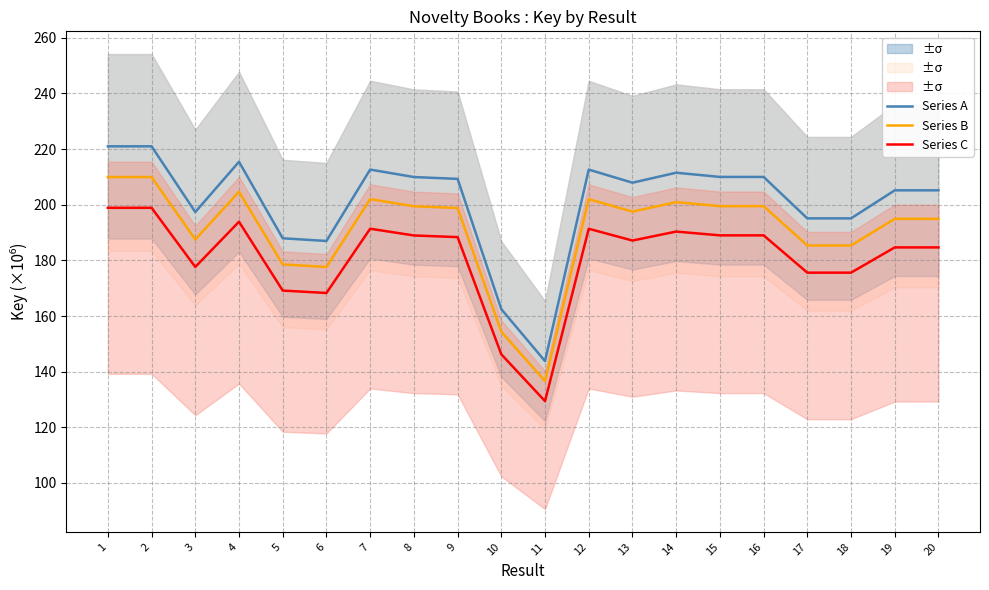

Reading left to right, transcribe all the data shown in this chart.

Series A: 1=221.0	2=221.0	3=197.4	4=215.4	5=188.0	6=187.0	7=212.7	8=210.0	9=209.3	10=162.5	11=143.8	12=212.6	13=207.9	14=211.5	15=210.0	16=210.0	17=195.1	18=195.1	19=205.2	20=205.2
Series B: 1=210.0	2=210.0	3=187.5	4=204.7	5=178.6	6=177.6	7=202.0	8=199.5	9=198.8	10=154.4	11=136.6	12=202.0	13=197.5	14=200.9	15=199.5	16=199.5	17=185.4	18=185.4	19=194.9	20=194.9
Series C: 1=198.9	2=198.9	3=177.6	4=193.9	5=169.2	6=168.3	7=191.4	8=189.0	9=188.4	10=146.2	11=129.4	12=191.4	13=187.1	14=190.4	15=189.0	16=189.0	17=175.6	18=175.6	19=184.7	20=184.7